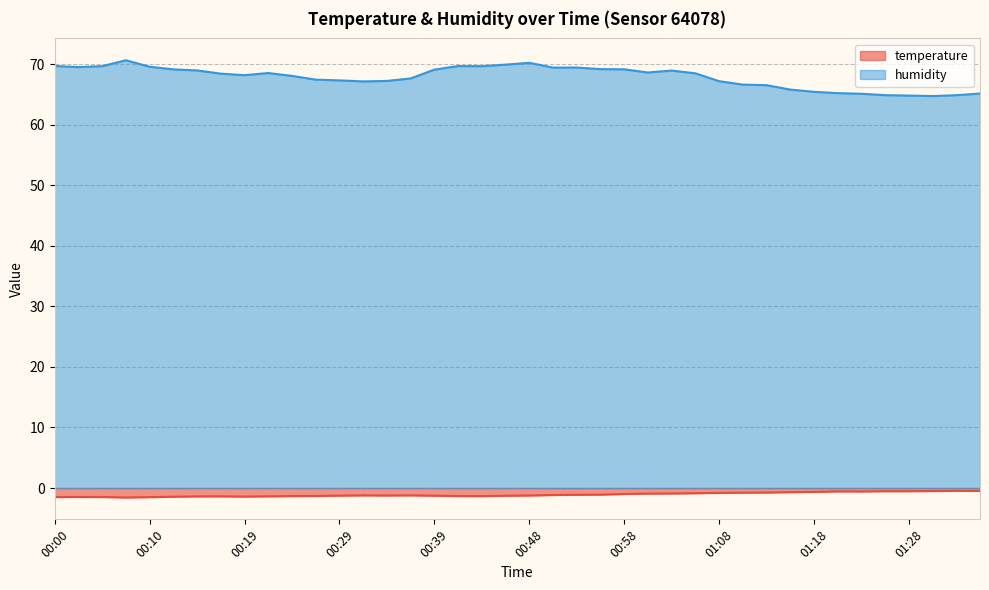

What is the label of the 9th point from the left?

00:19